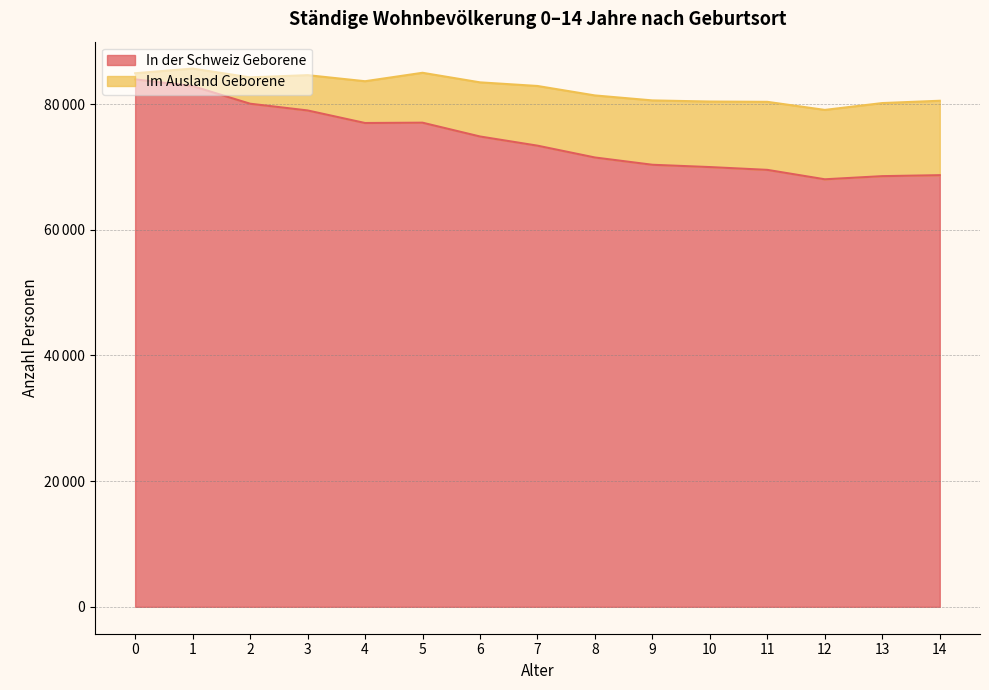

True or false: there are more than 2 points higher than both neighbors.

False